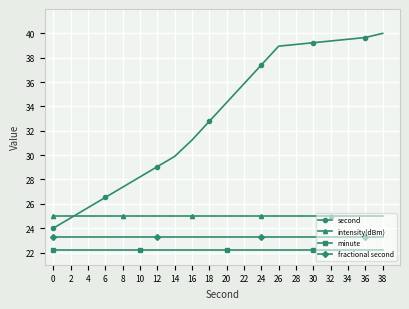

What is the difference between the highest and lowest values at 34?

17.3